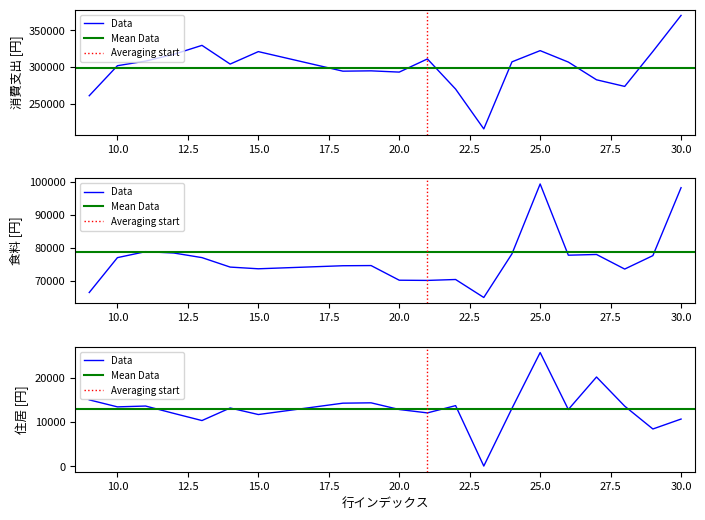

What is the spread (max minus min) of values at 11?

294500